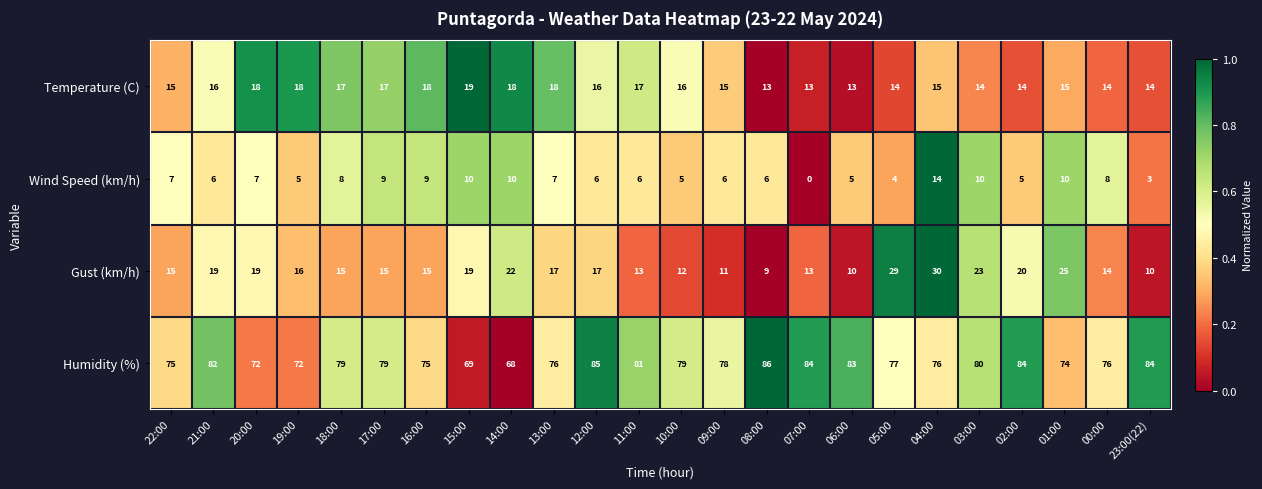

Rank the series by their maximum value, from highest to lowest.

Humidity (%), Gust (km/h), Temperature (C), Wind Speed (km/h)